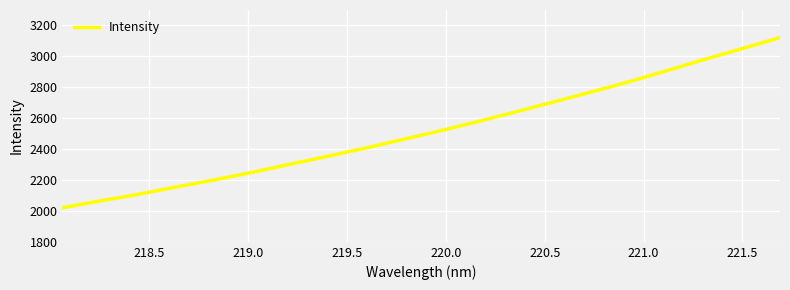

What is the maximum value shown in the chart?

3121.7